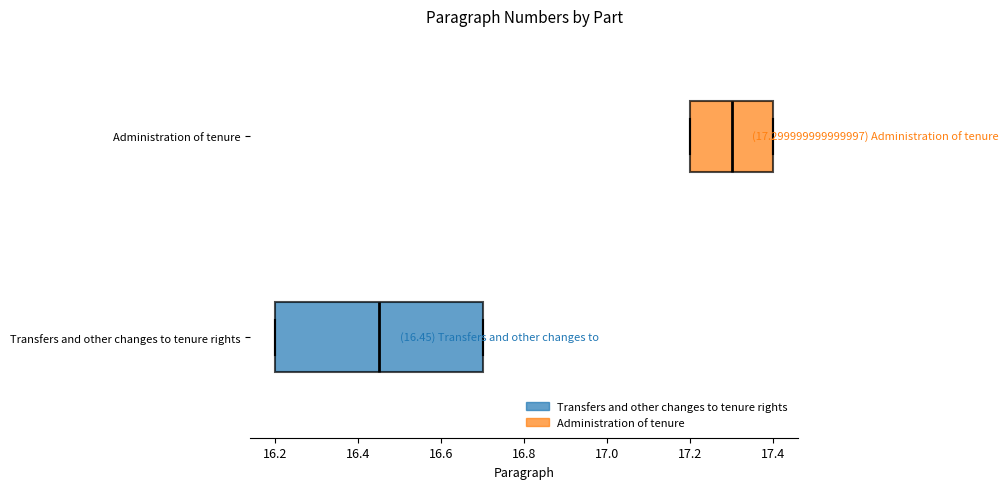

Which box has the furthest to the right median line?

Administration of tenure